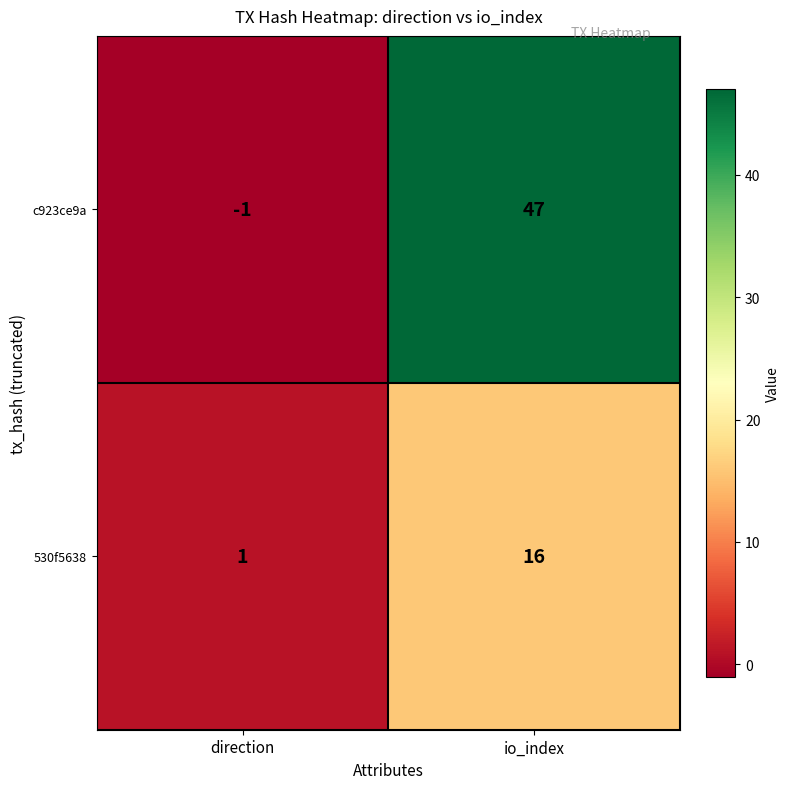

Rank the series by their maximum value, from lowest to highest.

530f5638, c923ce9a